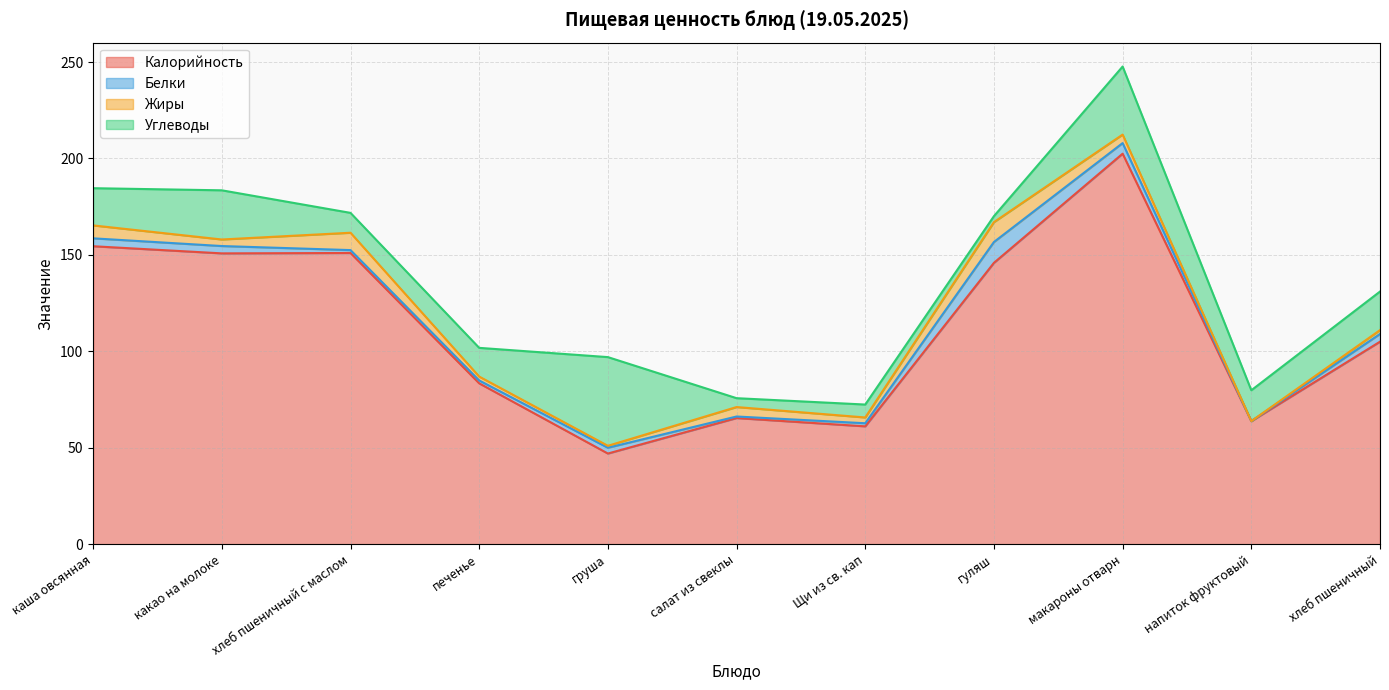

What value does the Калорийность series have at салат из свеклы?

65.4